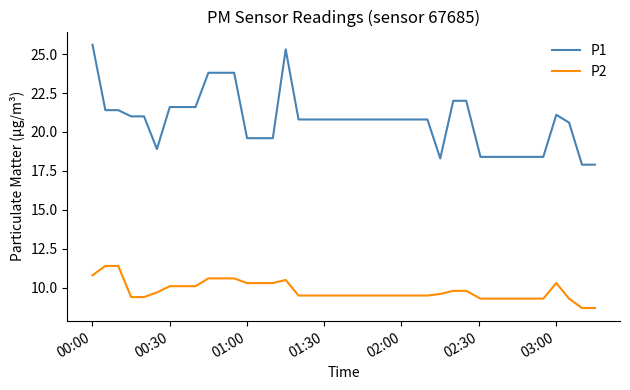

True or false: P1 and P2 intersect in this chart.

False